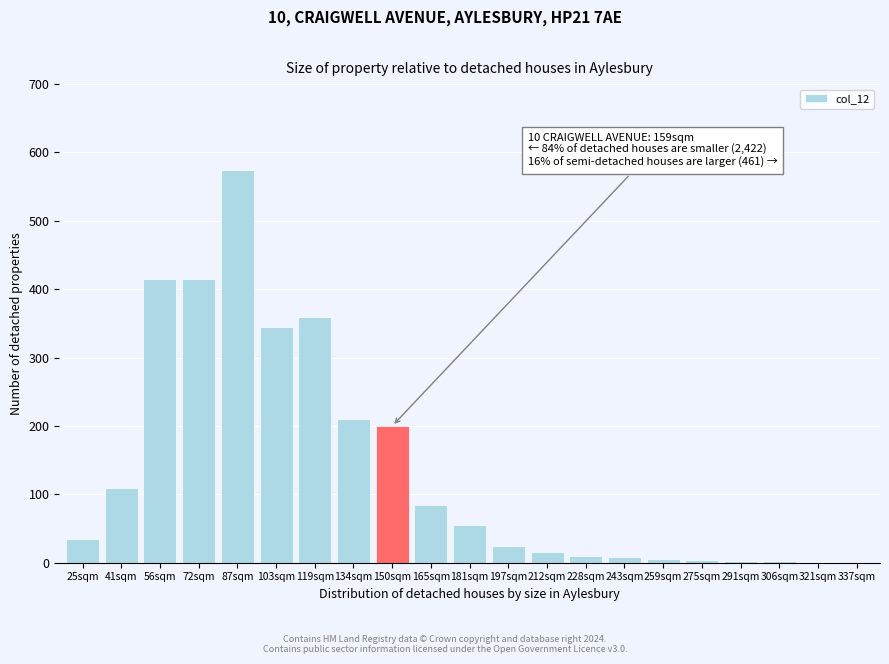

The value at 41sqm is 195. True or false?

False